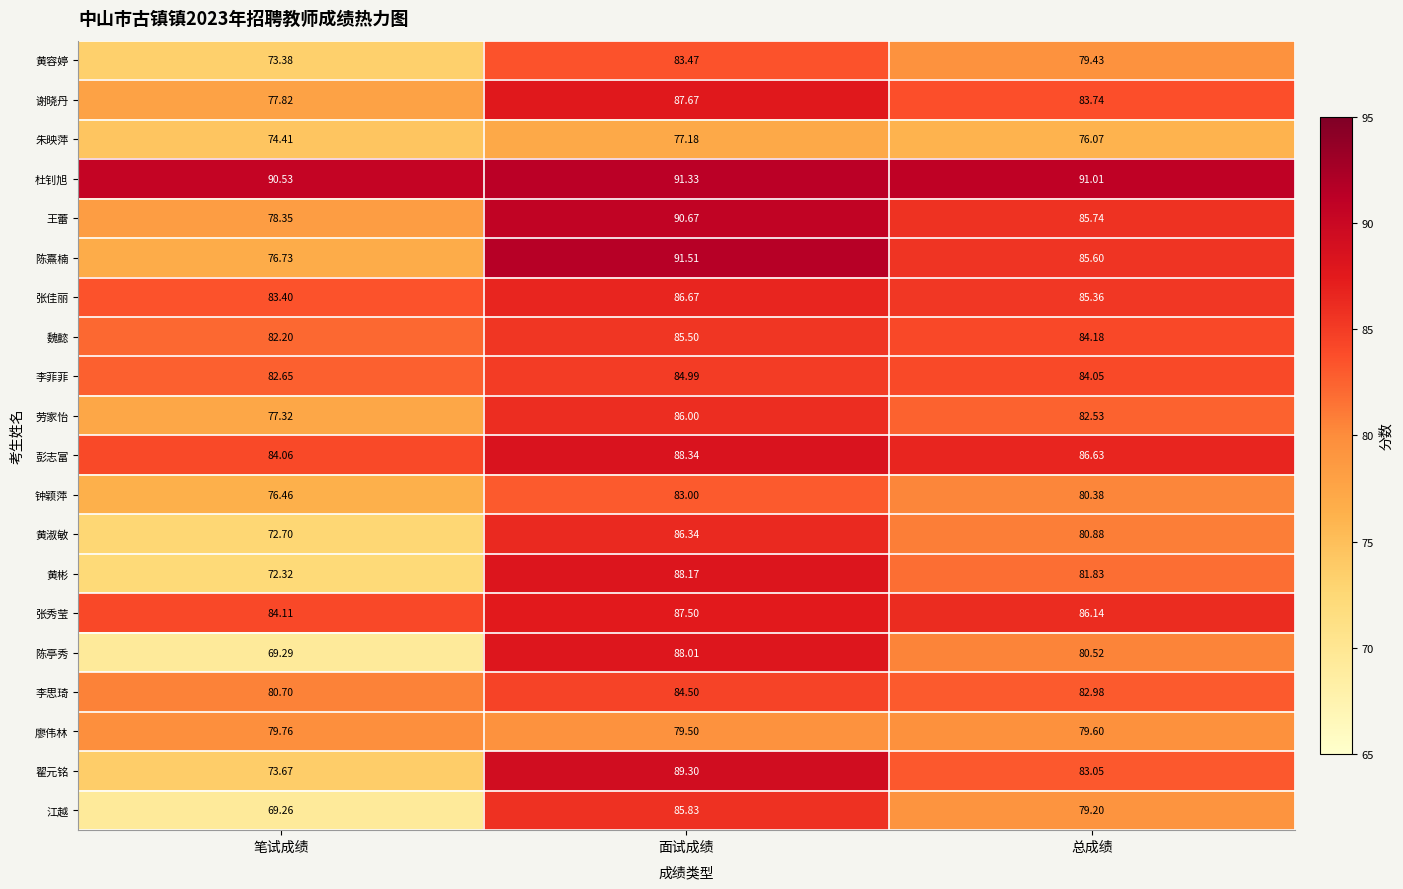

Where does the 劳家怡 series first go above 82?

面试成绩